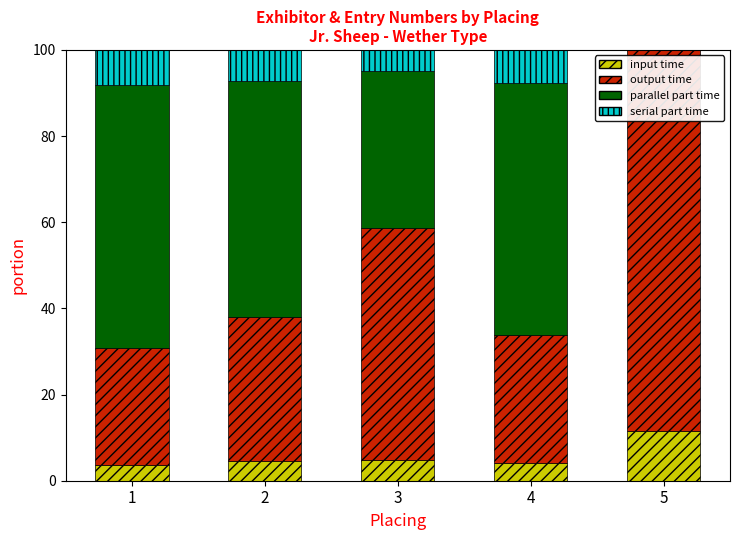

What is the total value across all series at 1?

100.0